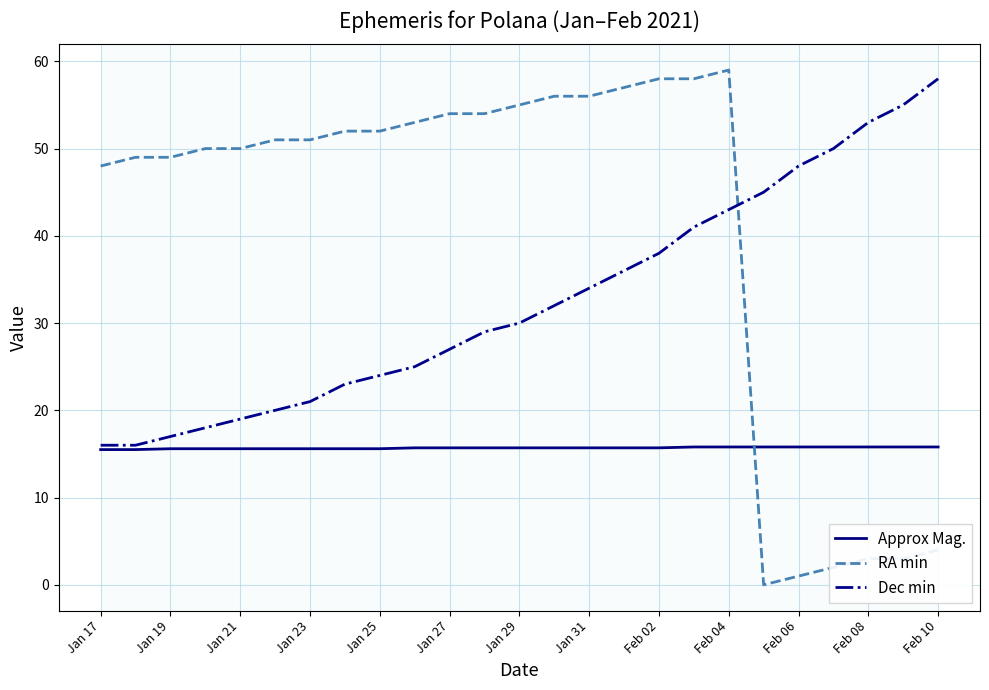

At how many categories does at least one series exceed 27?

25